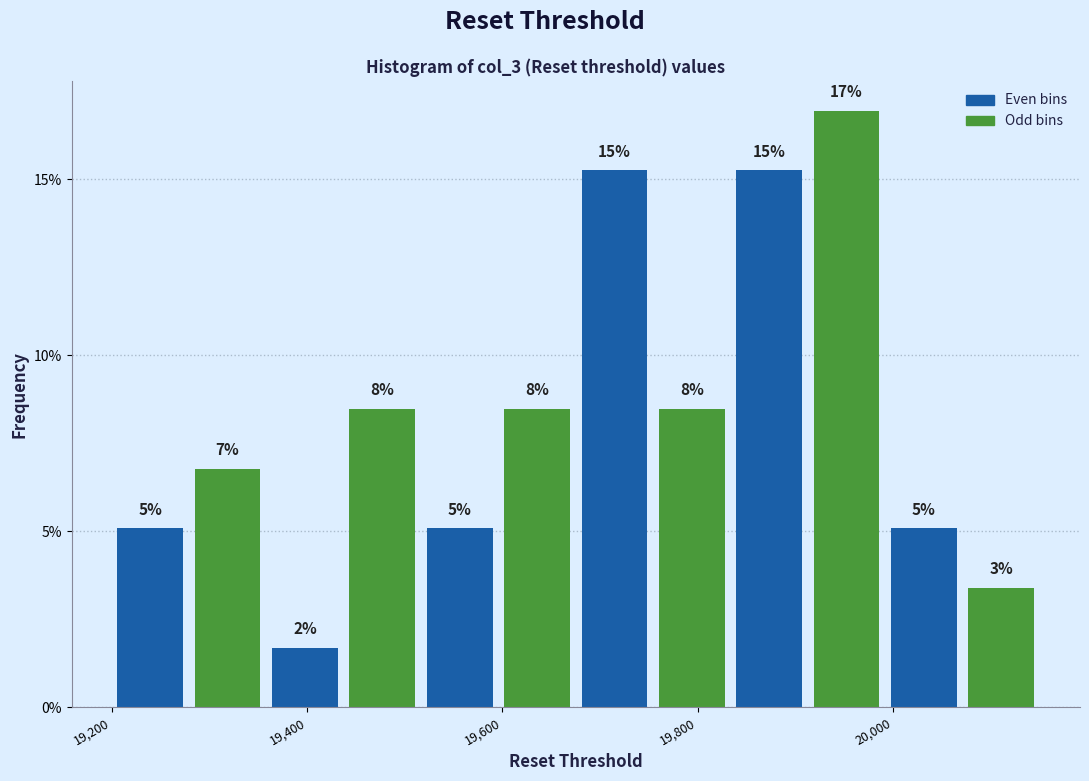

Read against the x-axis, roughly where is the centre of the tallest bar?

19960